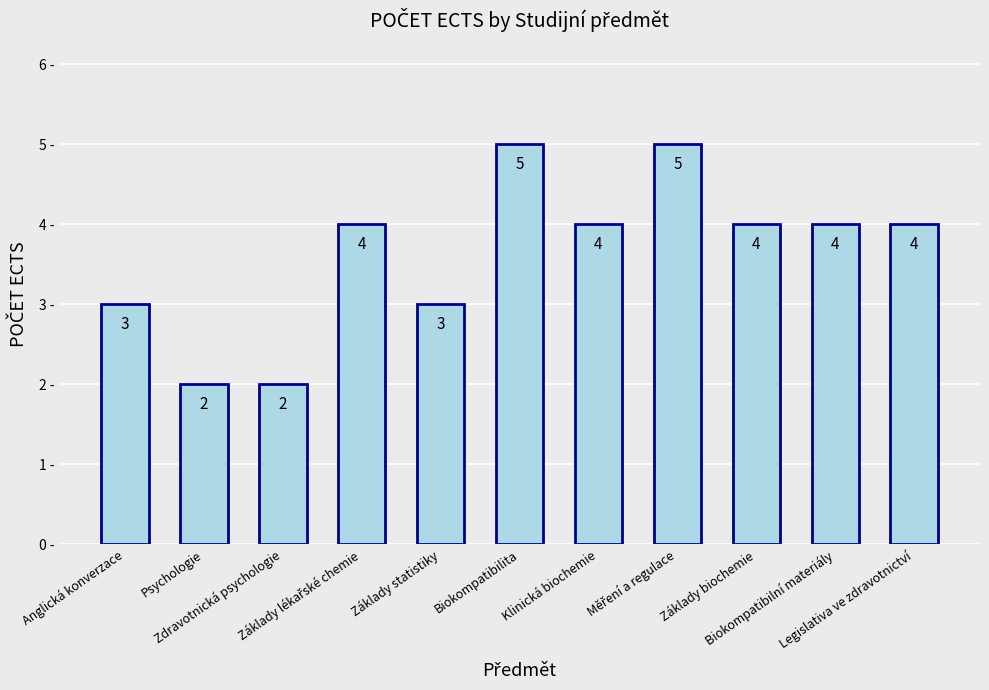

What is the maximum value shown in the chart?

5